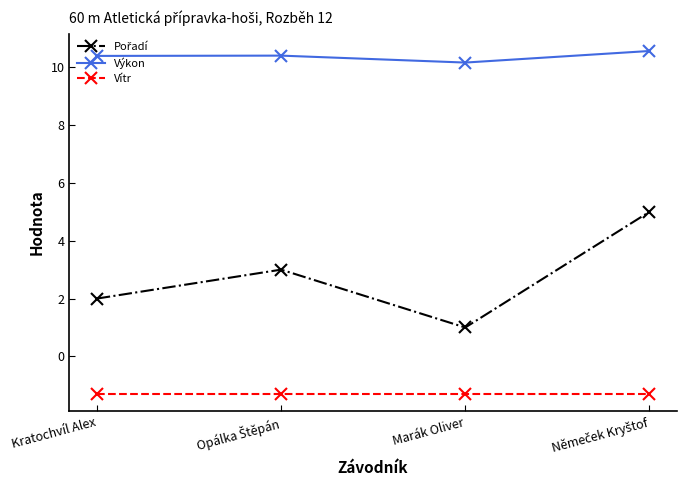

True or false: Výkon and Vítr intersect in this chart.

False